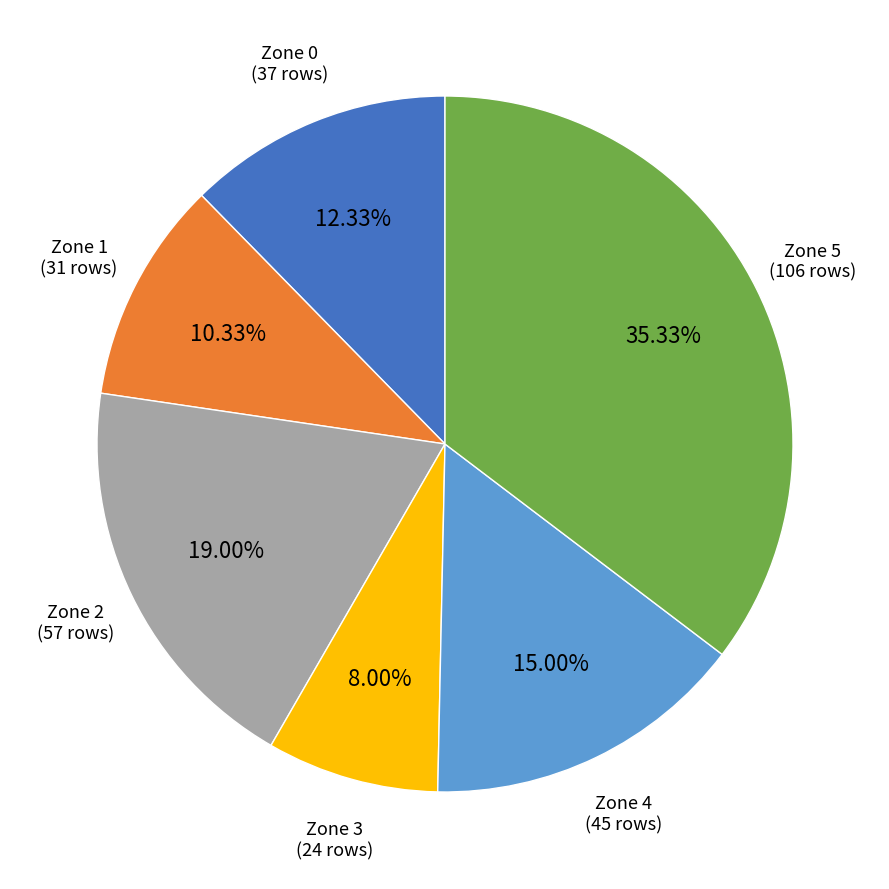

Between Zone 3 and Zone 2, which is larger?

Zone 2